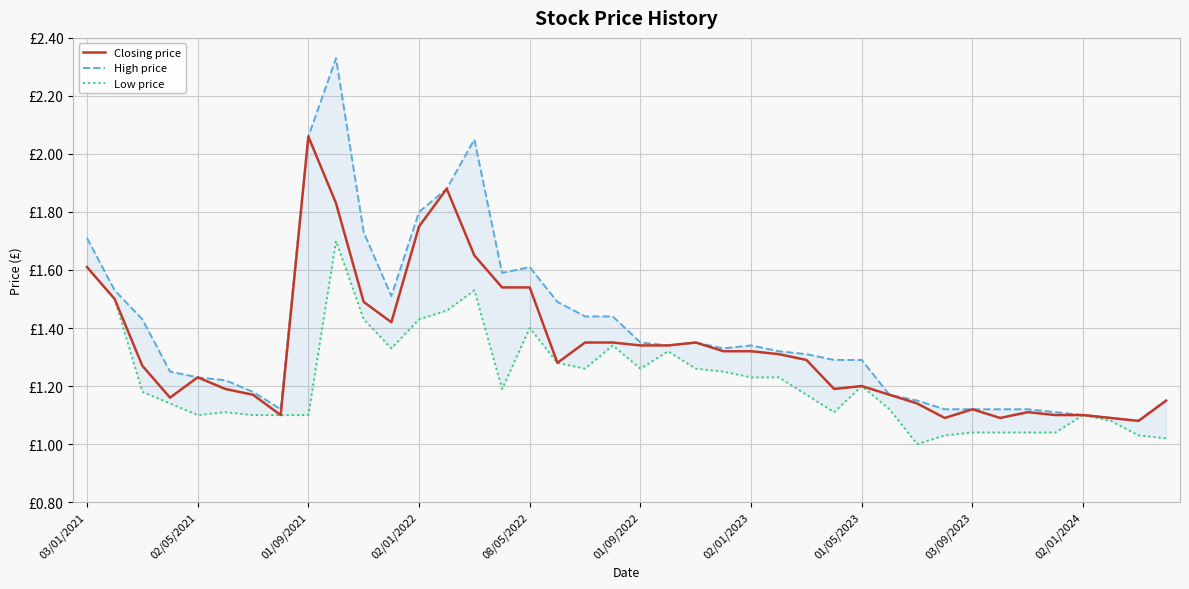

Reading left to right, list all the values displayed in this chart.

Closing price: 1.6	1.5	1.3	1.2	1.2	1.2	1.2	1.1	2.1	1.8	1.5	1.4	1.8	1.9	1.6	1.5	1.5	1.3	1.4	1.4	1.3	1.3	1.4	1.3	1.3	1.3	1.3	1.2	1.2	1.2	1.1	1.1	1.1	1.1	1.1	1.1	1.1	1.1	1.1	1.1
High price: 1.7	1.5	1.4	1.2	1.2	1.2	1.2	1.1	2.1	2.3	1.7	1.5	1.8	1.9	2.0	1.6	1.6	1.5	1.4	1.4	1.4	1.3	1.4	1.3	1.3	1.3	1.3	1.3	1.3	1.2	1.1	1.1	1.1	1.1	1.1	1.1	1.1	1.1	1.1	1.1
Low price: 1.6	1.5	1.2	1.1	1.1	1.1	1.1	1.1	1.1	1.7	1.4	1.3	1.4	1.5	1.5	1.2	1.4	1.3	1.3	1.3	1.3	1.3	1.3	1.2	1.2	1.2	1.2	1.1	1.2	1.1	1.0	1.0	1.0	1.0	1.0	1.0	1.1	1.1	1.0	1.0